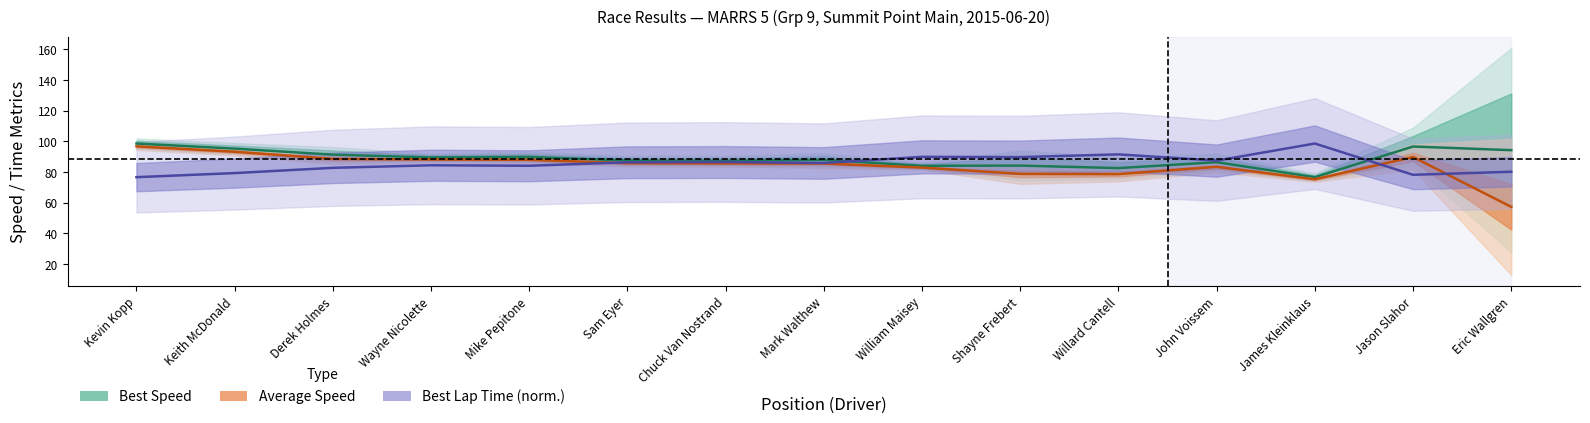

Which series has the largest total across all categories?

Best Speed